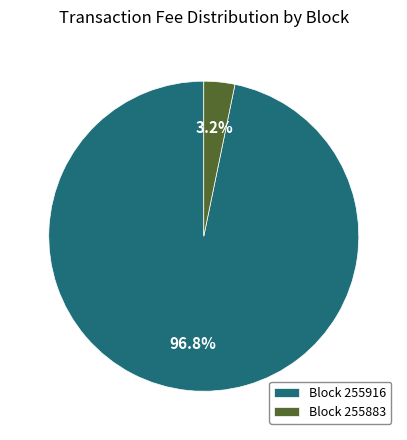

What is the largest slice in the pie chart?

Block 255916